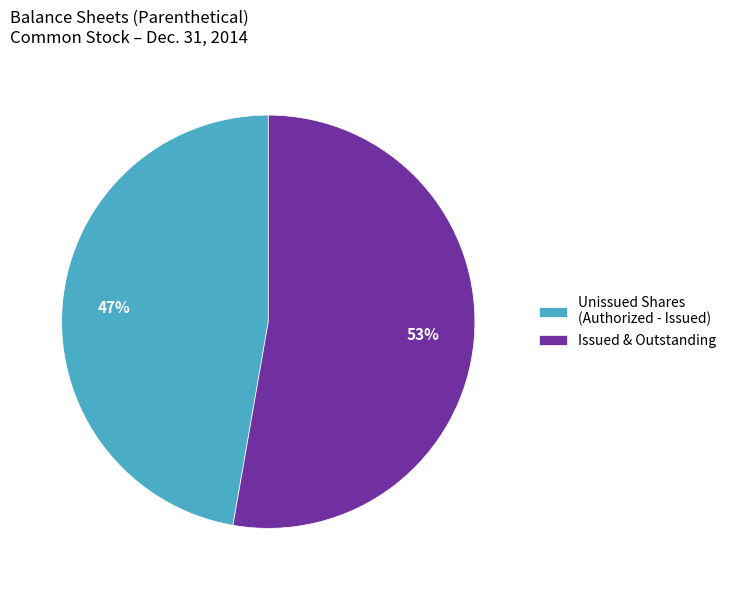

To the nearest percent, what is the average slice percentage?

50%